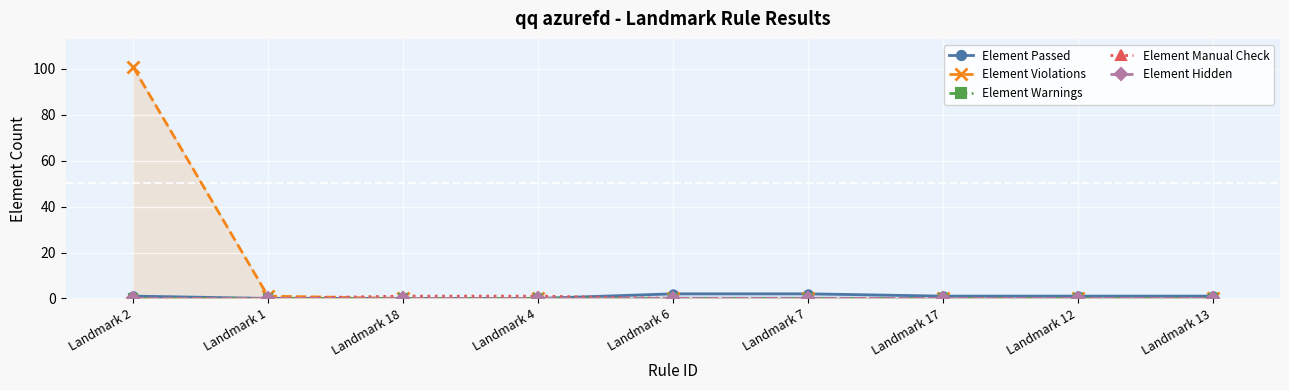

True or false: Element Violations has more than 0 interior local peaks.

False